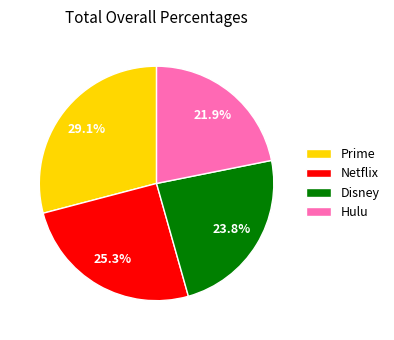

Which slice is the smallest?

Hulu